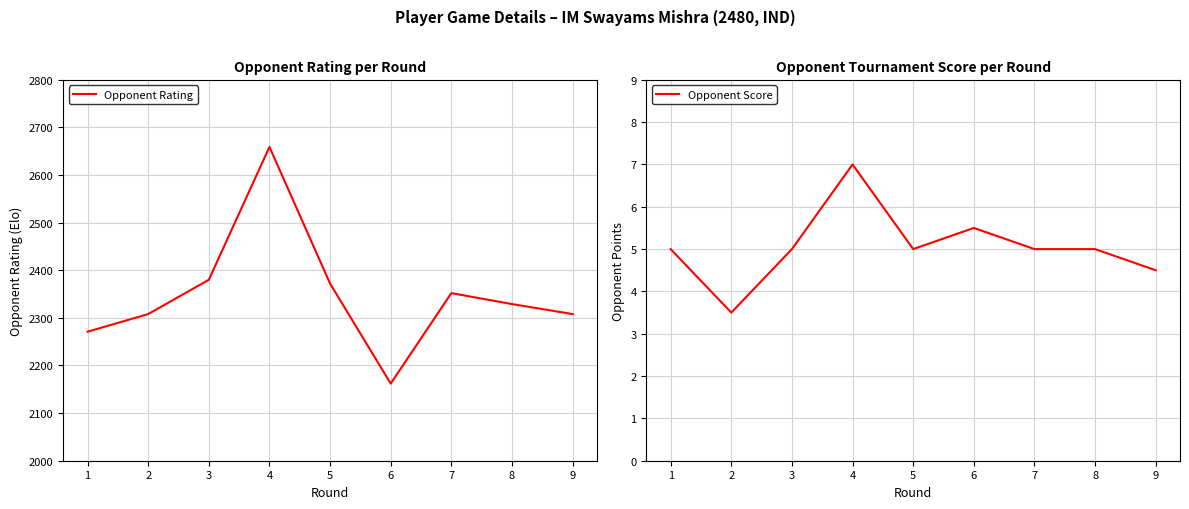

True or false: Opponent Score has a value of 4.5 at 9.

True